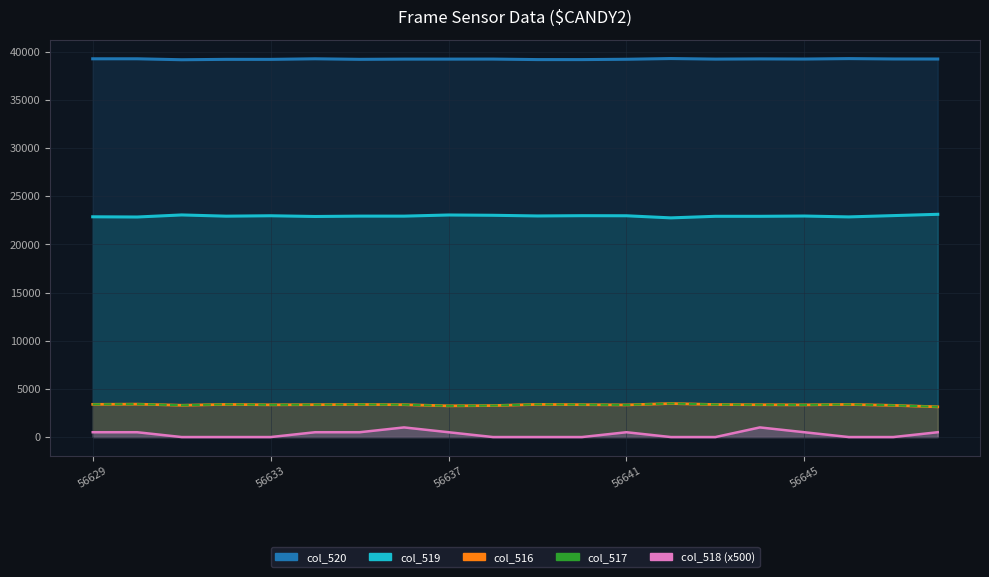

What is the approximate value at 56633?

3348